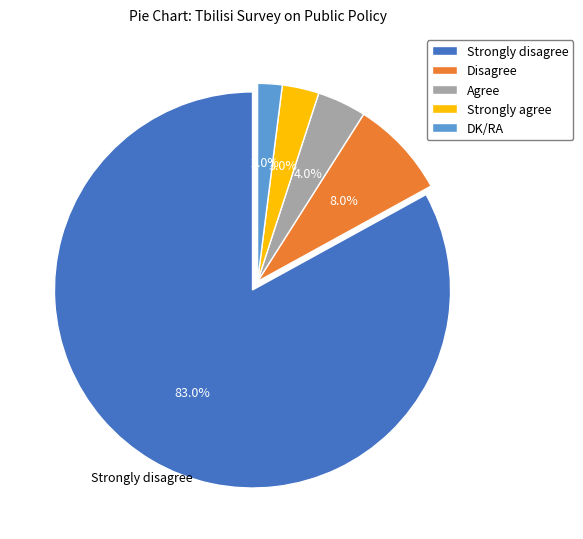

How much of the chart is everything except Strongly disagree?

17.0%